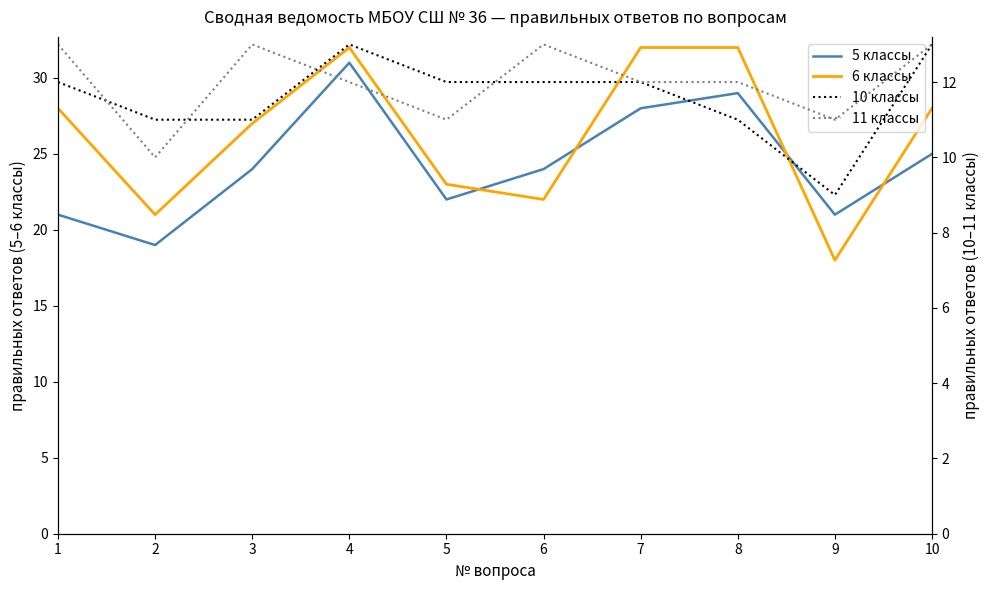

How many lines are shown in the chart?

4